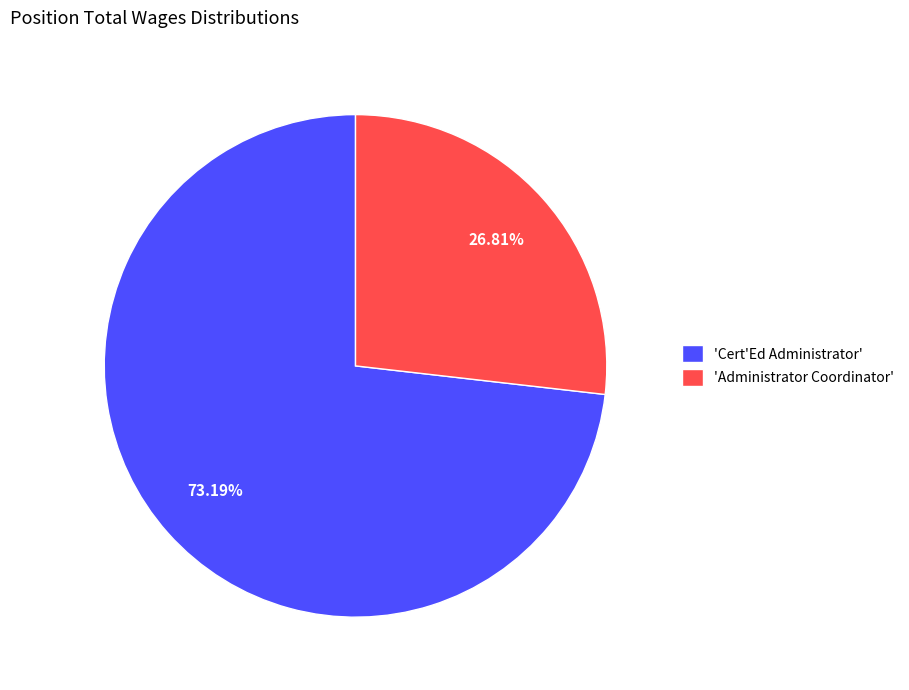

How many slices are in this pie chart?

2